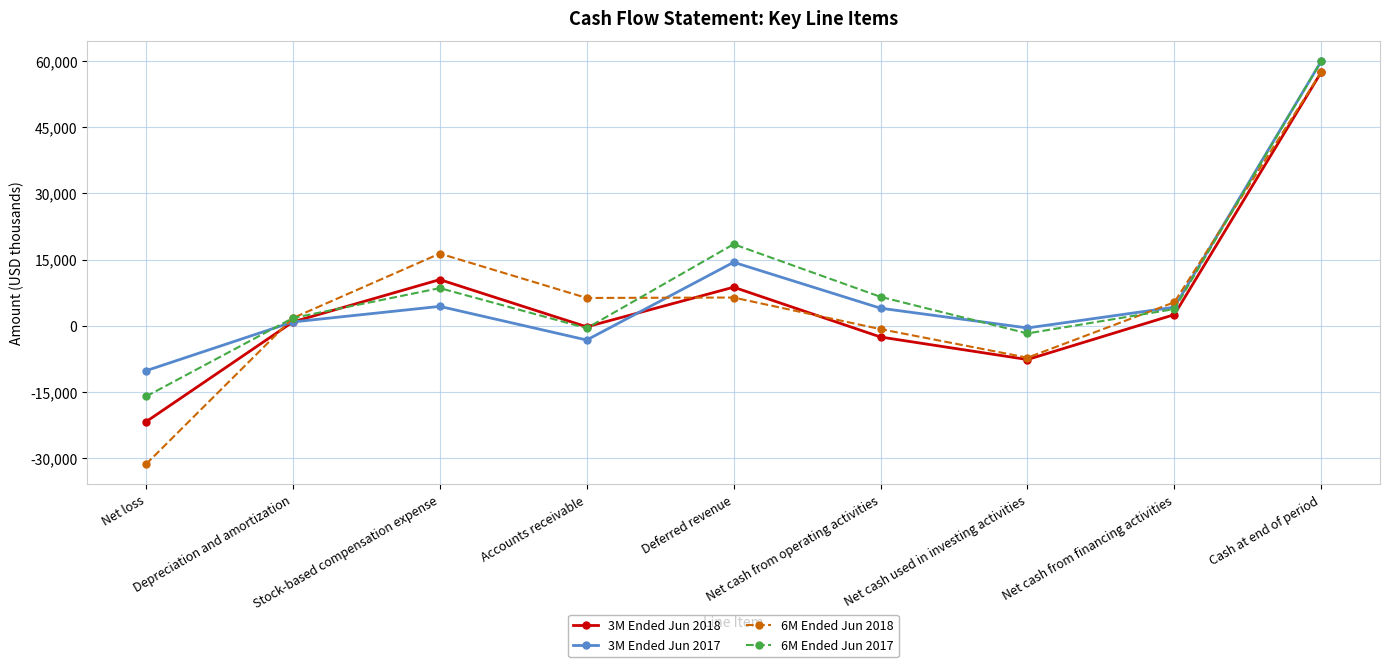

Which series has the widest spread of values?

6M Ended Jun 2018